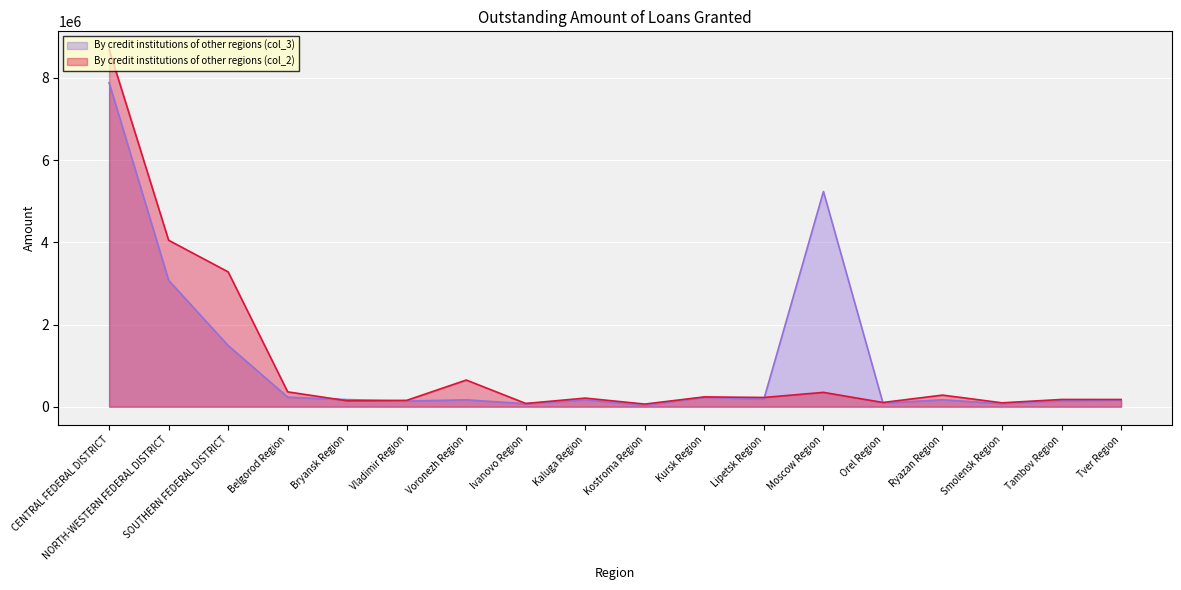

What is the sum of the By credit institutions of other regions (col_3) values at Belgorod Region and Tambov Region?

379077